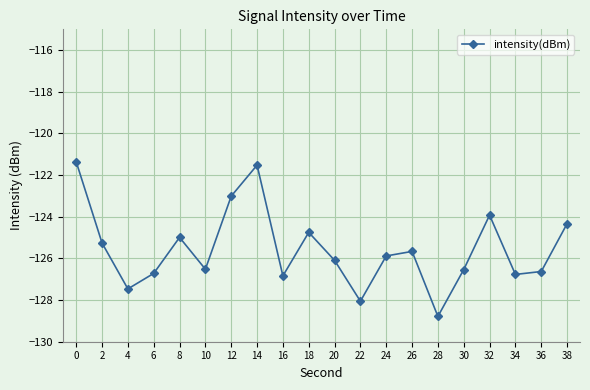

How many categories are shown in the chart?

20